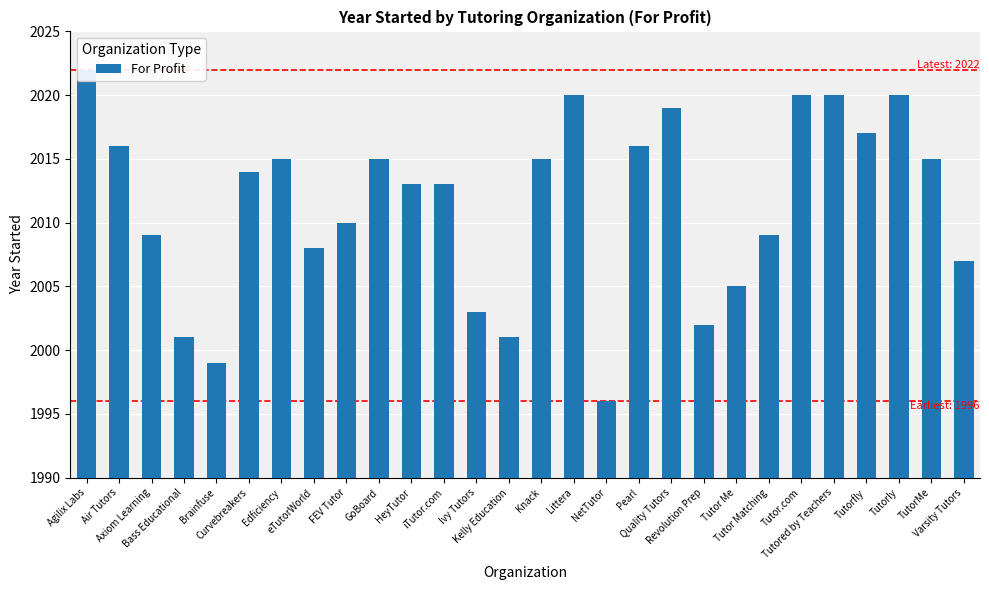

What position from the right is Kelly Education?

15